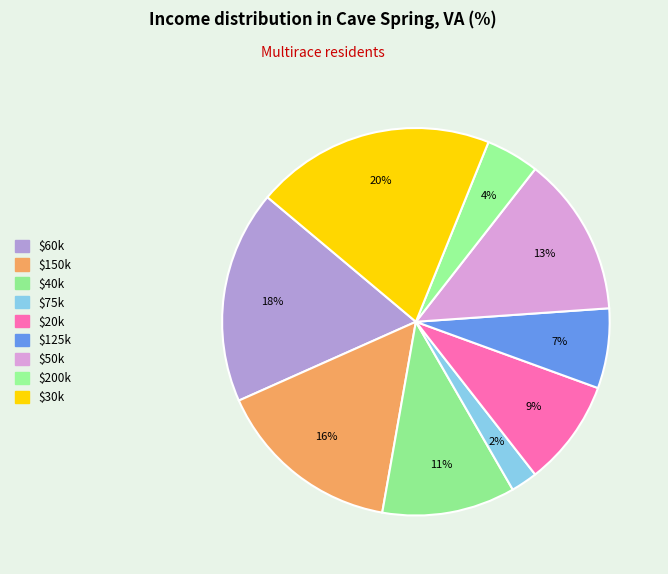

How many segments does this pie chart have?

9